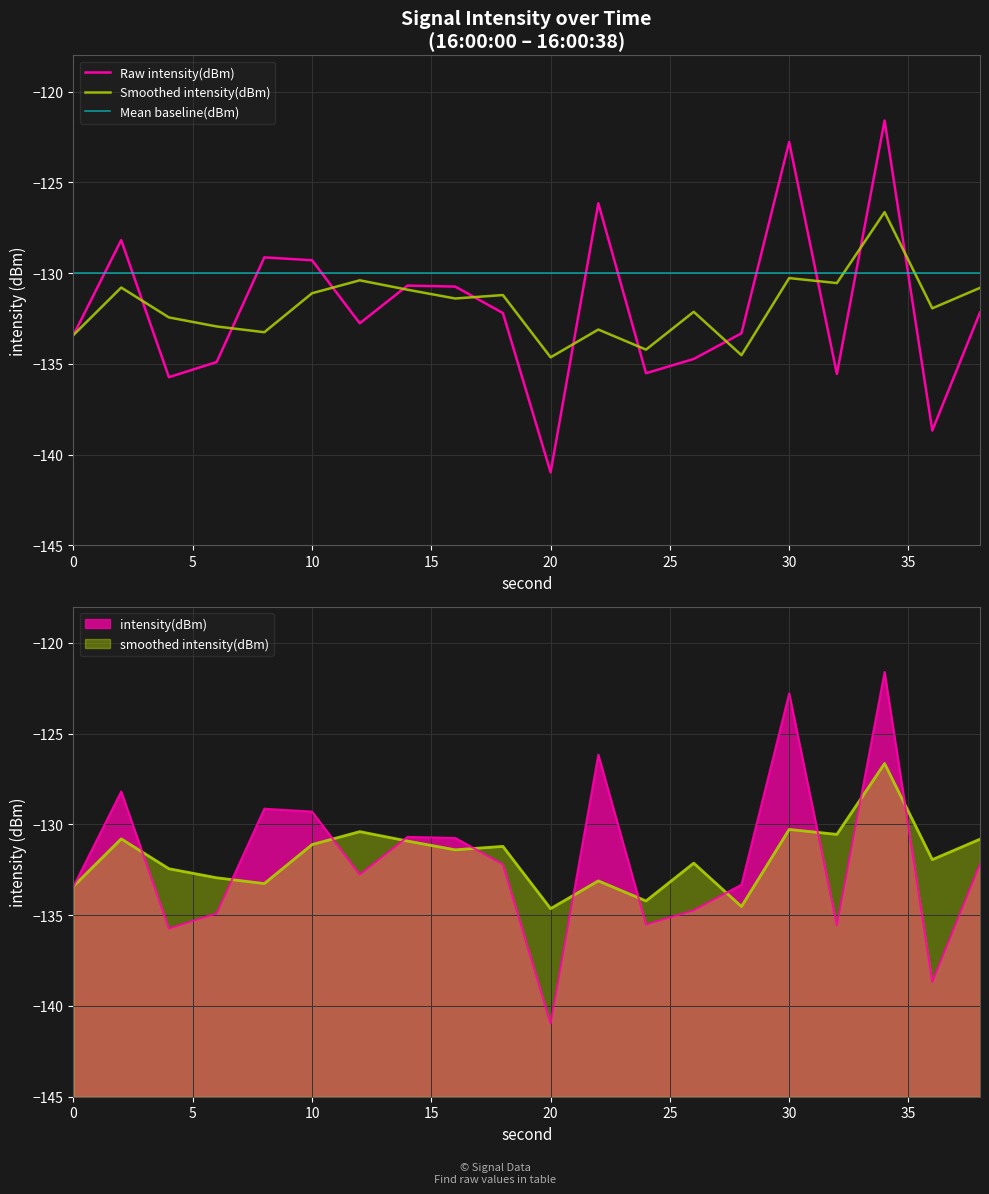

How many interior local valleys does the Raw intensity(dBm) series have?

6